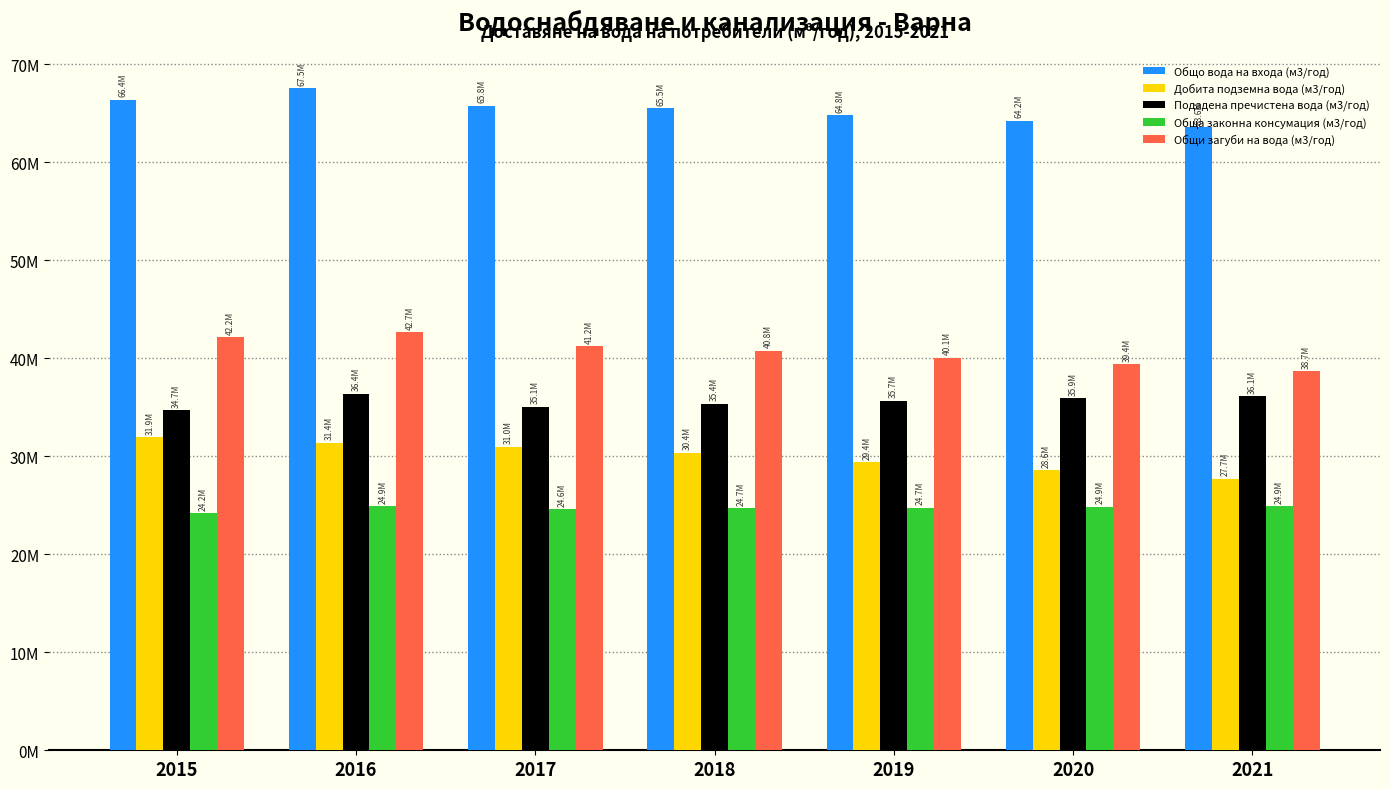

Does the chart contain stacked bars?

No